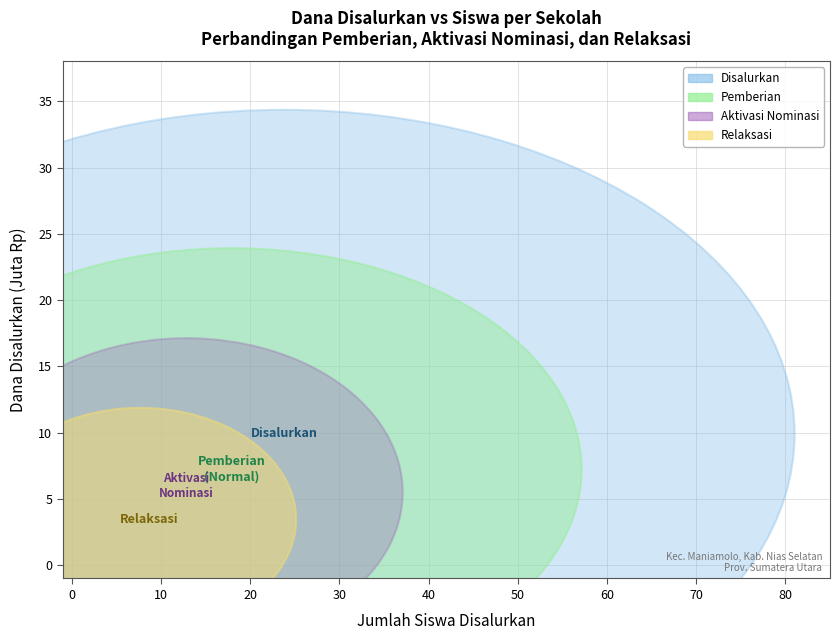

Reading left to right, what are all the values shown in this chart?

Disalurkan: 27000000	19125000	2250000	1350000	9900000	8550000	31950000	1800000	23625000	1125000	1350000	2250000	7650000	675000
Pemberian: 9900000	8325000	2250000	1350000	4500000	8550000	22275000	1800000	16875000	0	1350000	2250000	0	0
Pemberian Dari Aktivasi Nominasi: 14400000	450000	0	0	0	0	9675000	0	6750000	225000	0	0	6750000	225000
Pemberian Relaksasi: 2700000	10350000	0	0	5400000	0	0	0	0	900000	0	0	900000	450000